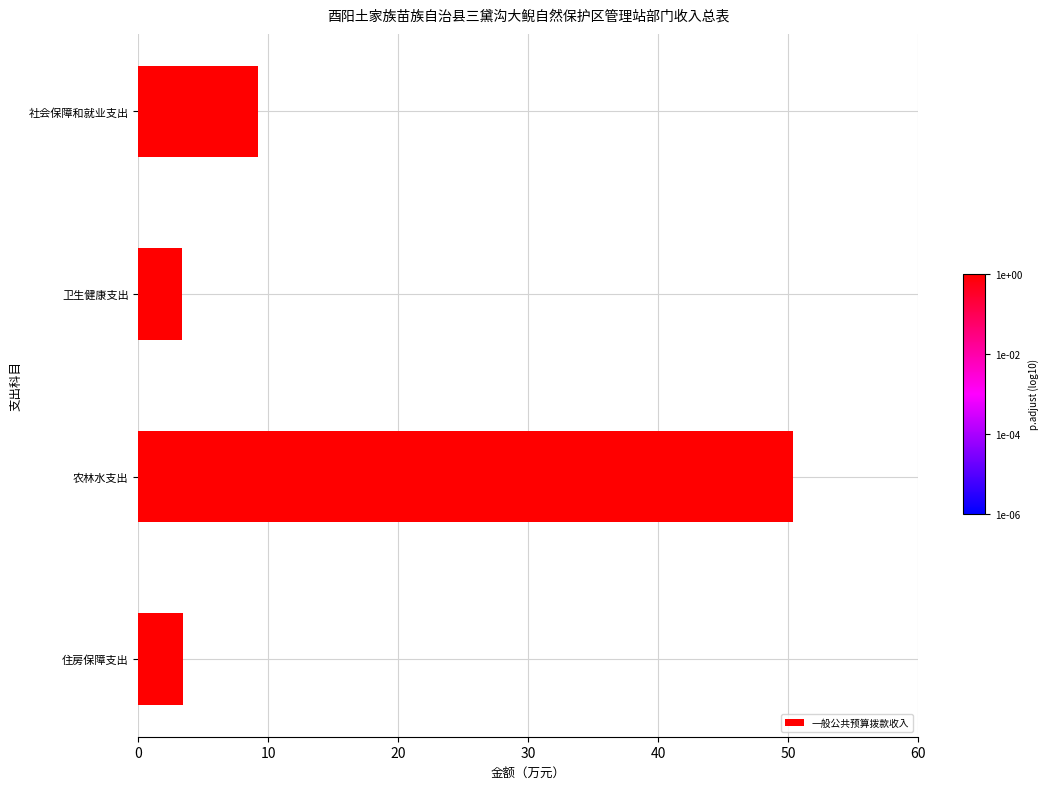

The value at 社会保障和就业支出 is 9.2. True or false?

True